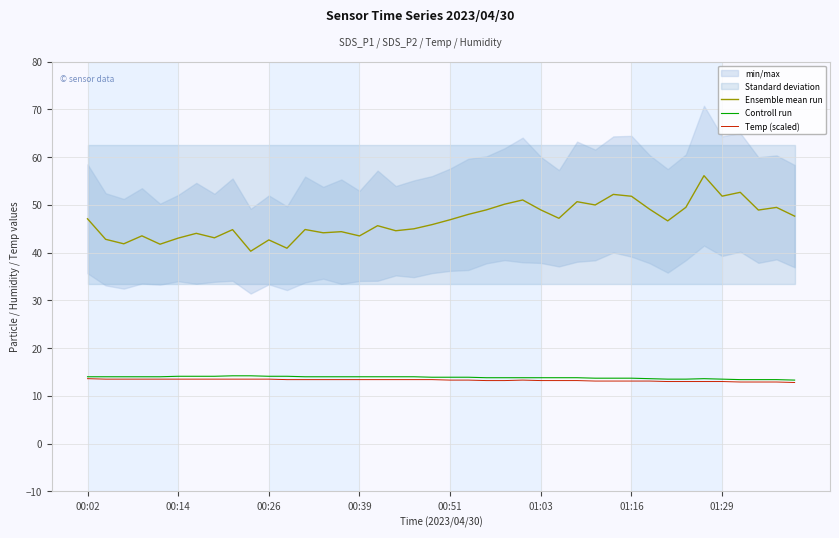

How many lines are shown in the chart?

3